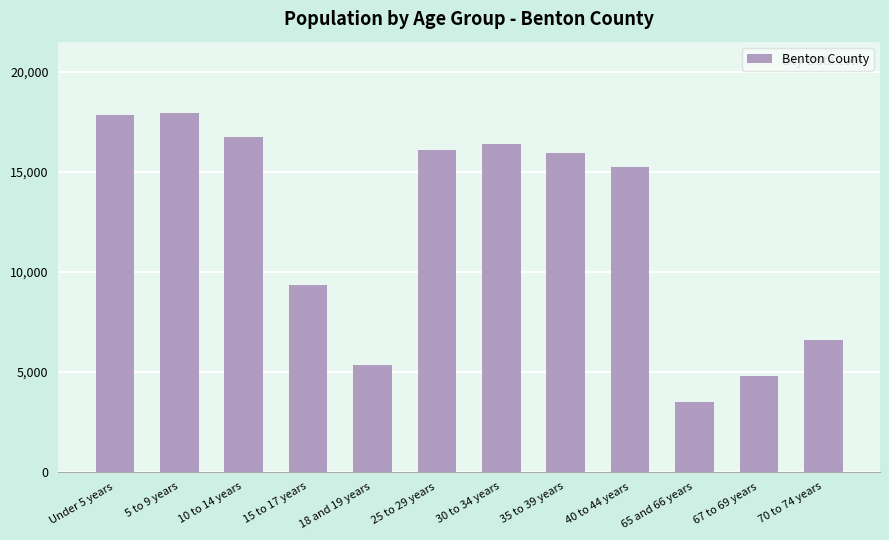

What is the difference between the values at 40 to 44 years and 70 to 74 years?

8652